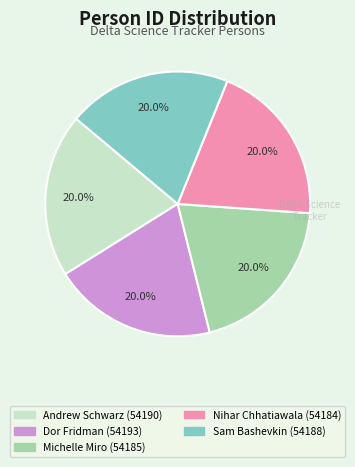

What is the ratio of the value at Michelle Miro to the value at Nihar Chhatiawala?

1.0